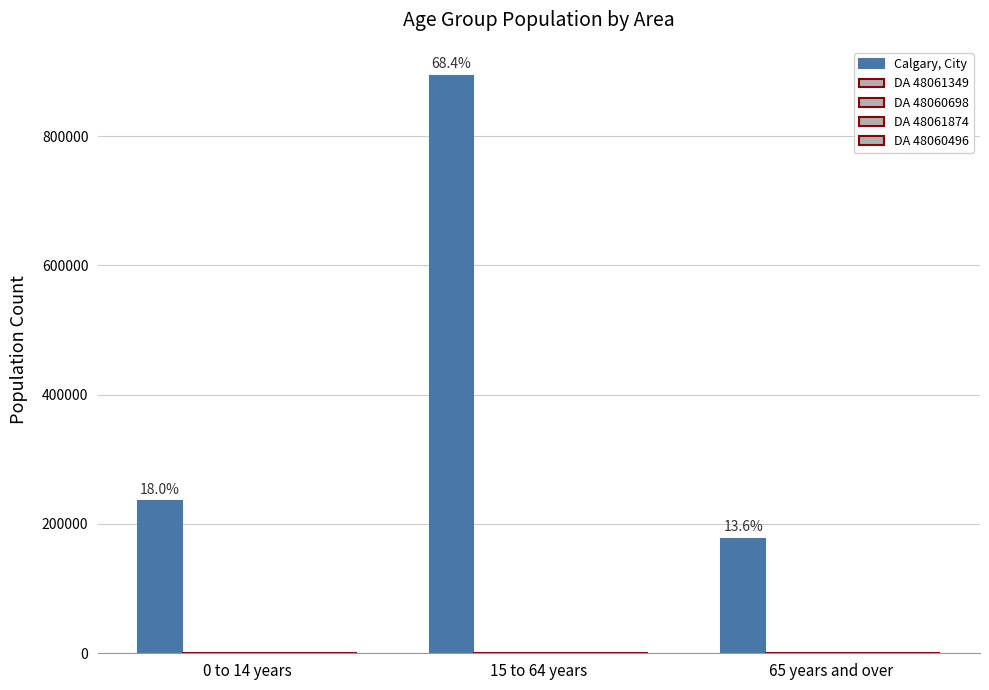

List the series in order of their peak value, lowest first.

DA 48061349, DA 48060496, DA 48060698, DA 48061874, Calgary, City